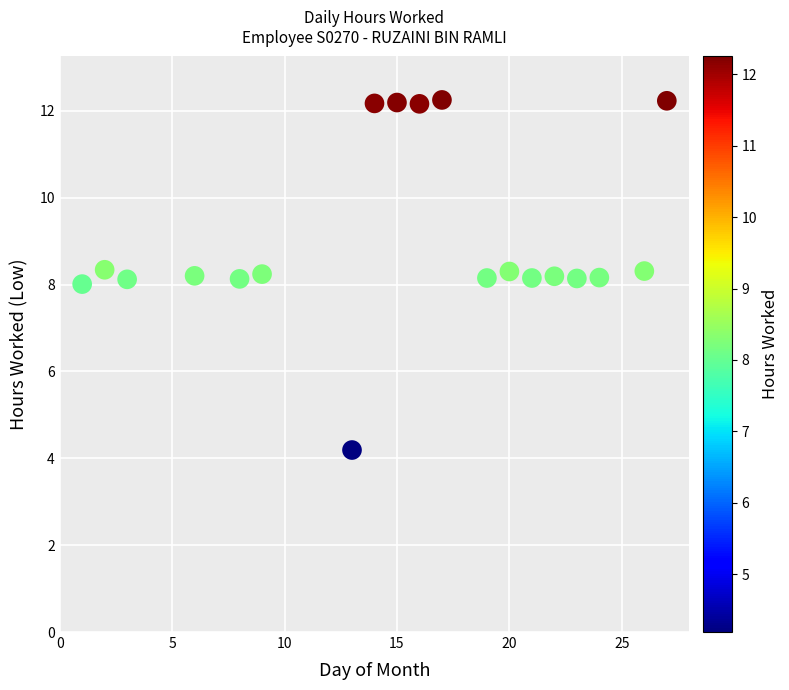

What is the range of X values (max minus min)?

26.0